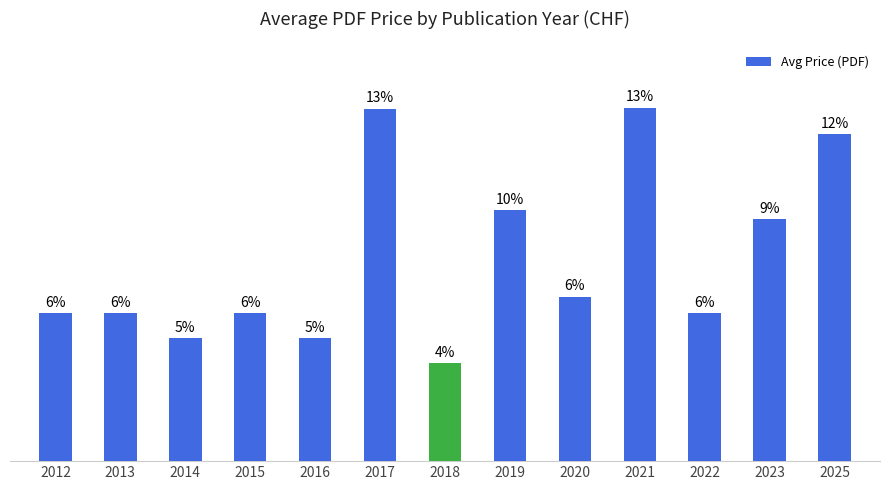

Reading left to right, transcribe all the data shown in this chart.

2012=65.0	2013=65.0	2014=54.0	2015=65.0	2016=54.0	2017=154.5	2018=43.0	2019=110.0	2020=72.2	2021=155.0	2022=65.0	2023=106.0	2025=143.5